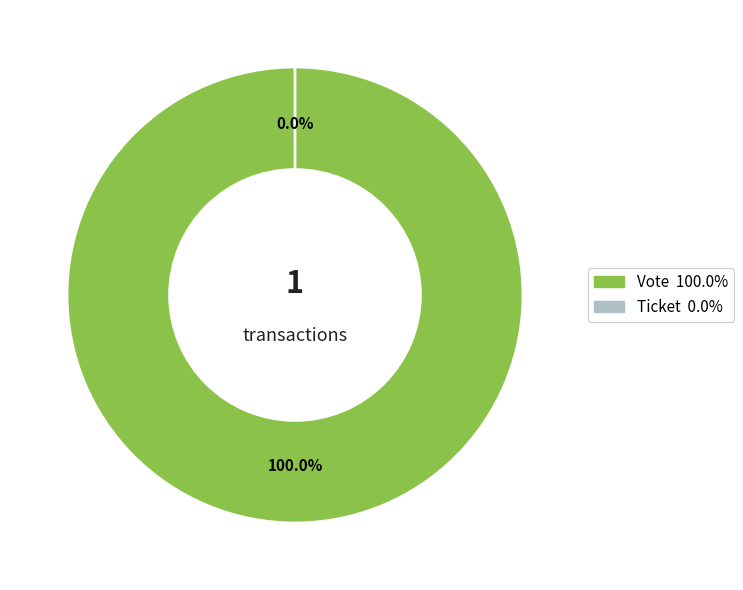

True or false: Vote (io_index=1) accounts for 100% of the total.

True